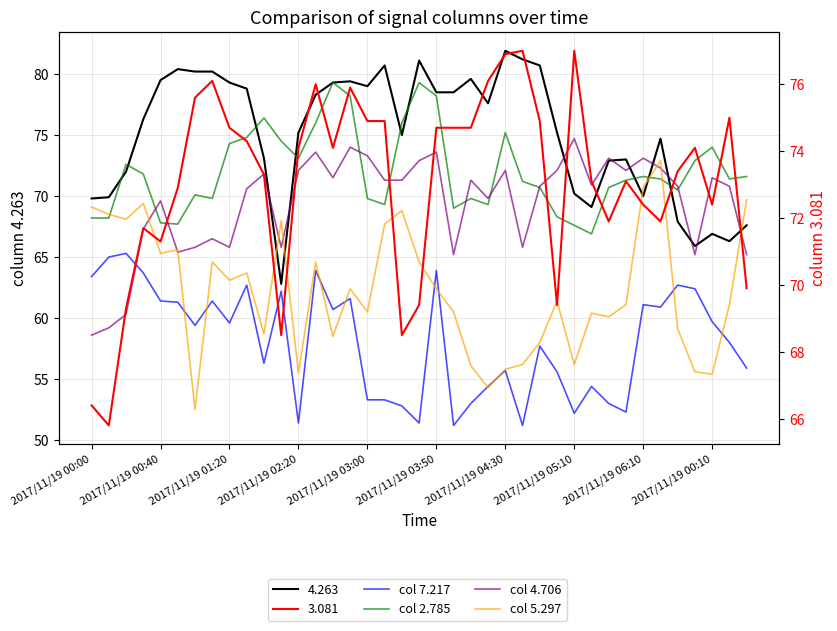

How many interior local valleys does the col 4.706 series have?

10